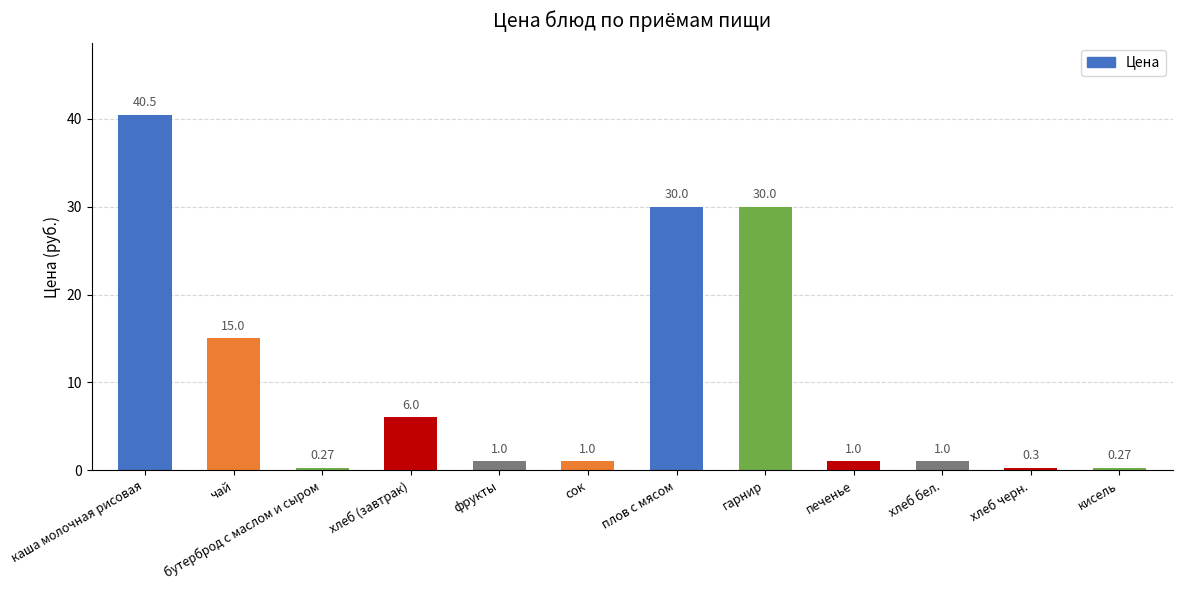

At which category does the chart reach its peak across all series?

каша молочная рисовая